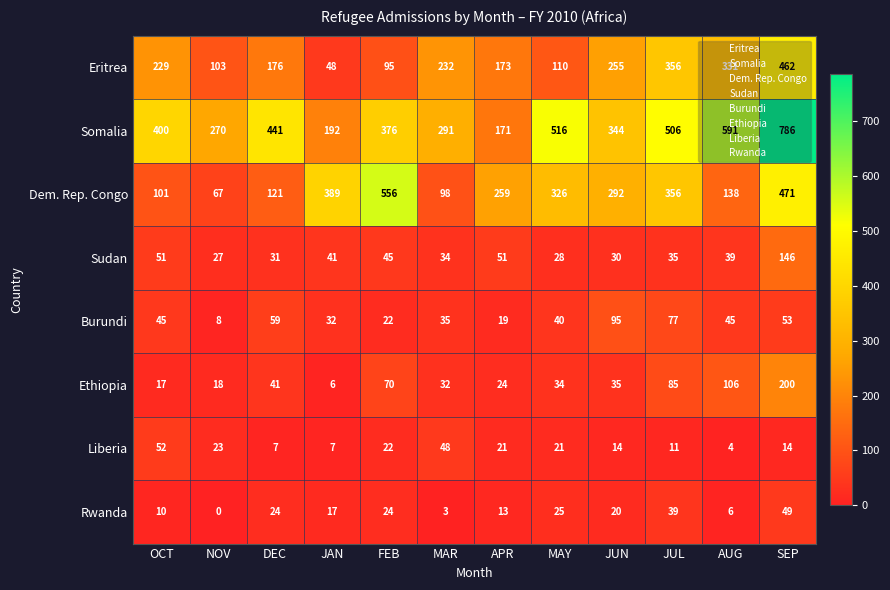

At which category is the sum across all series the highest?

SEP